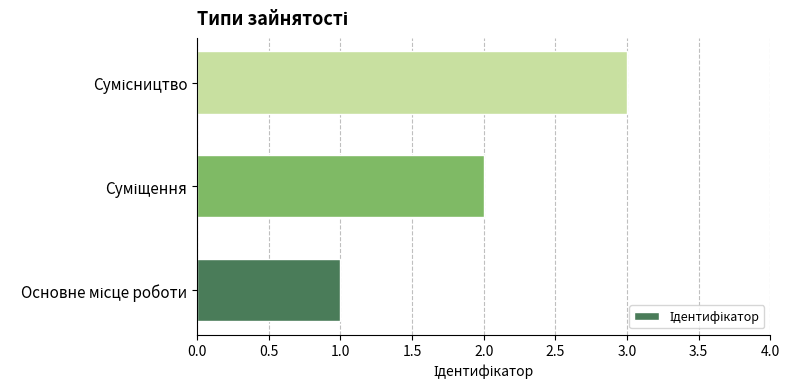

What is the greatest value displayed?

3